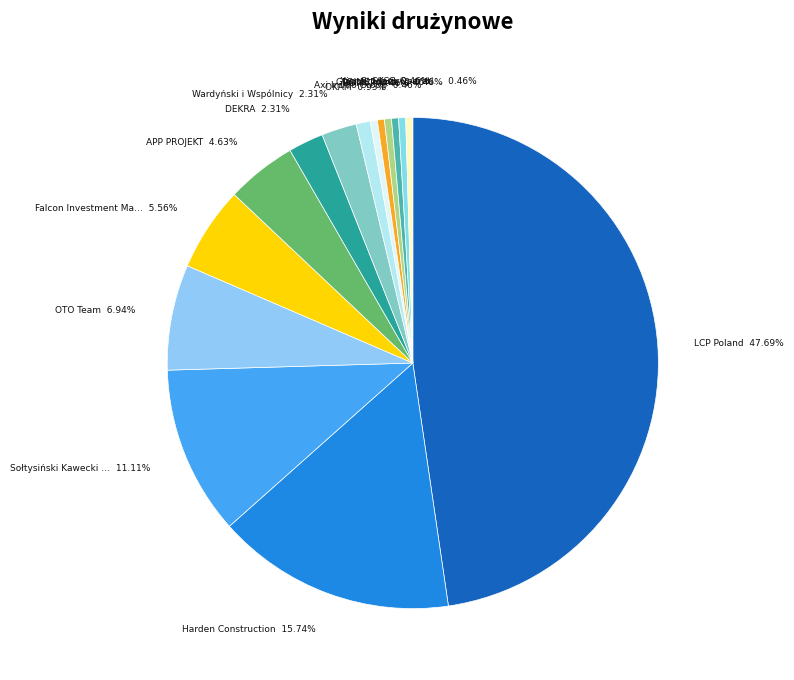

Which category has the smallest portion of the pie?

Axi Immo Group